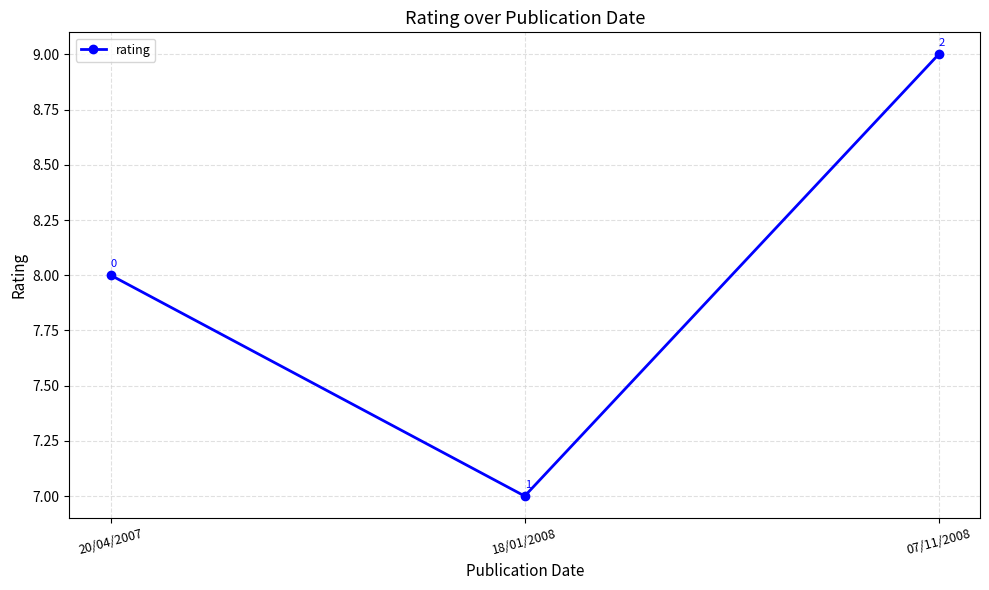

Which label corresponds to the smallest value in the chart?

18/01/2008